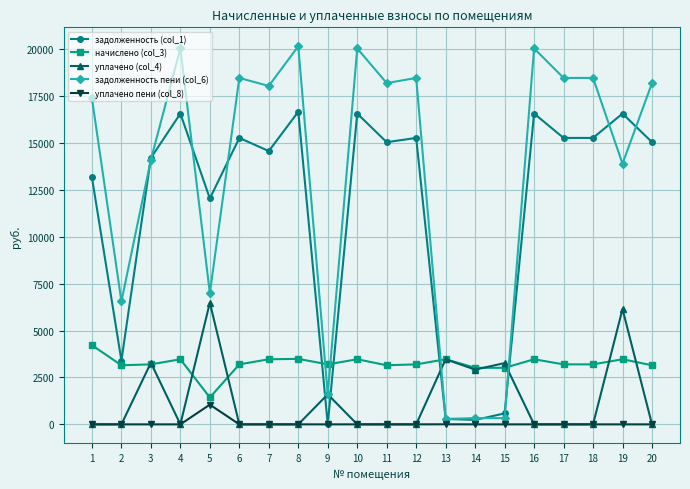

True or false: начислено (col_3) has a value of 1135.1 at 19.

False